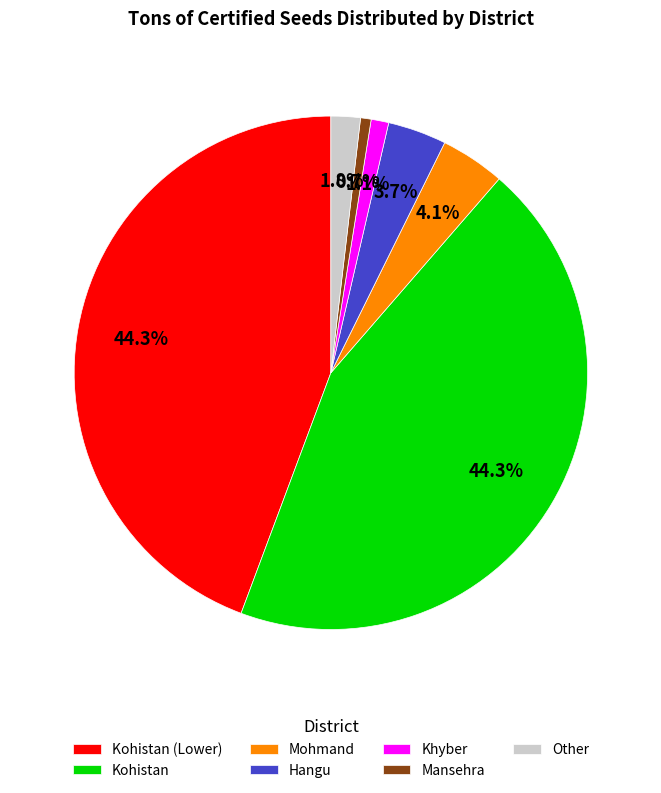

Is there any slice that represents more than half of the pie?

No